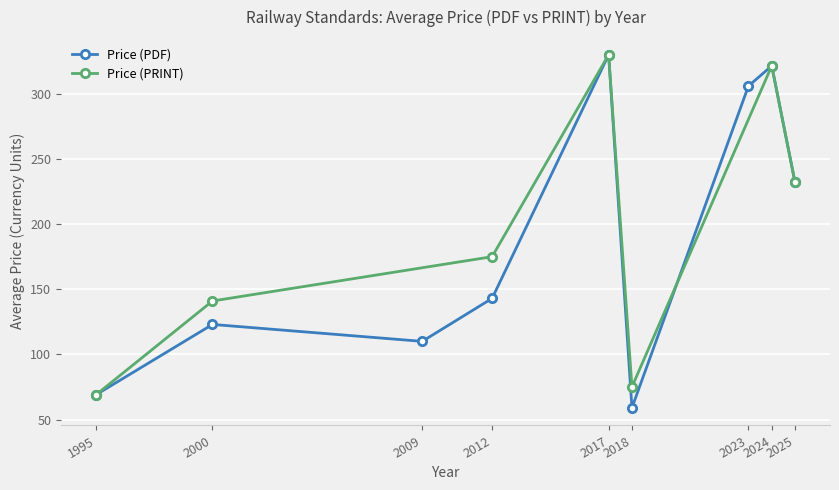

How many data points in Price (PRINT) are above 175?

4